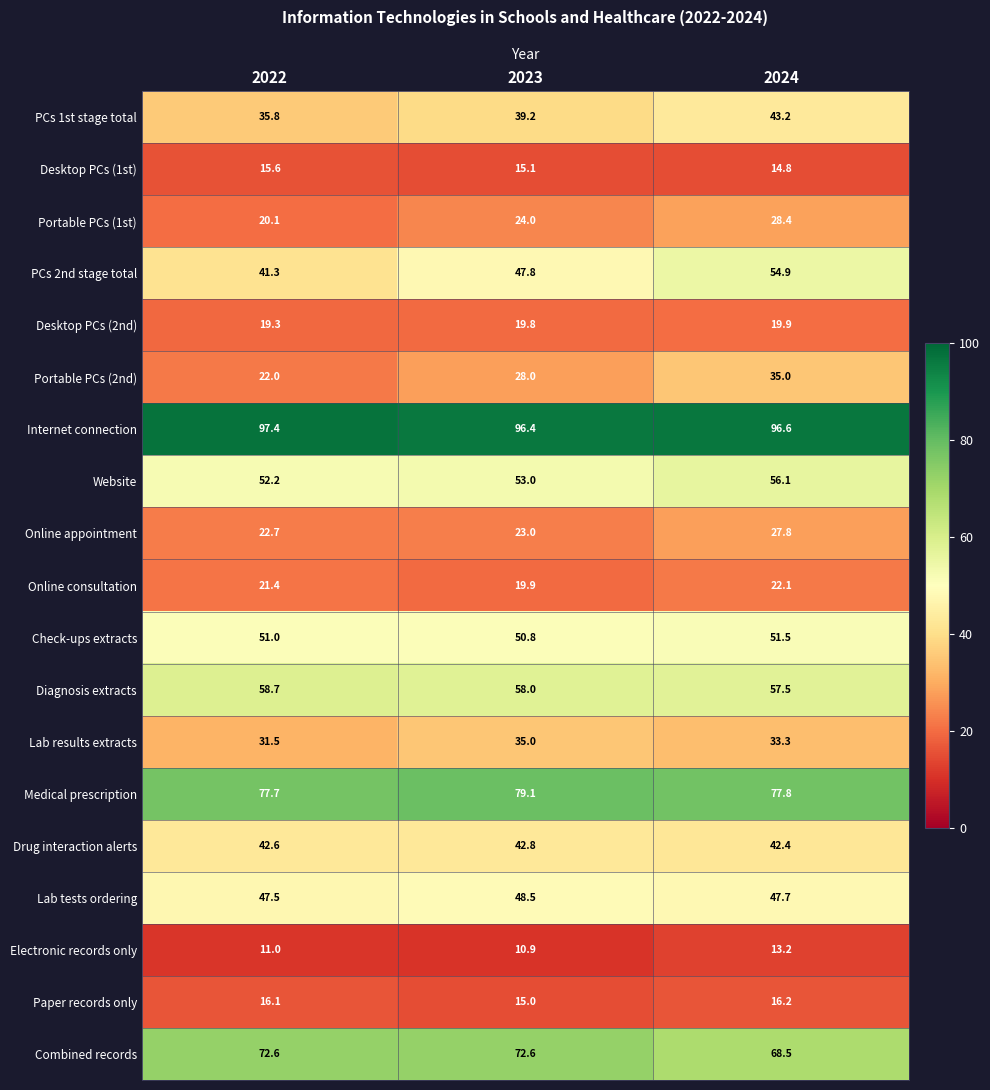

True or false: Online appointment has a value of 36.6 at 2024.

False